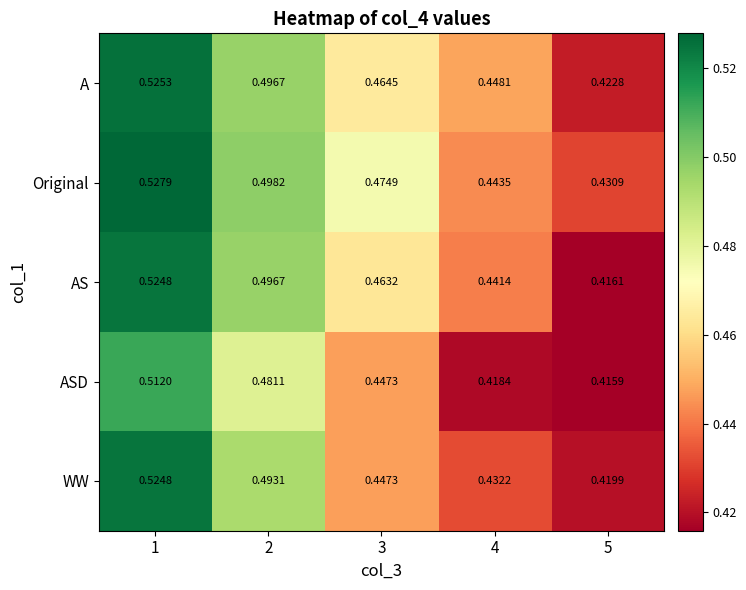

Rank the series at 5 from lowest to highest value.

ASD, AS, WW, A, Original